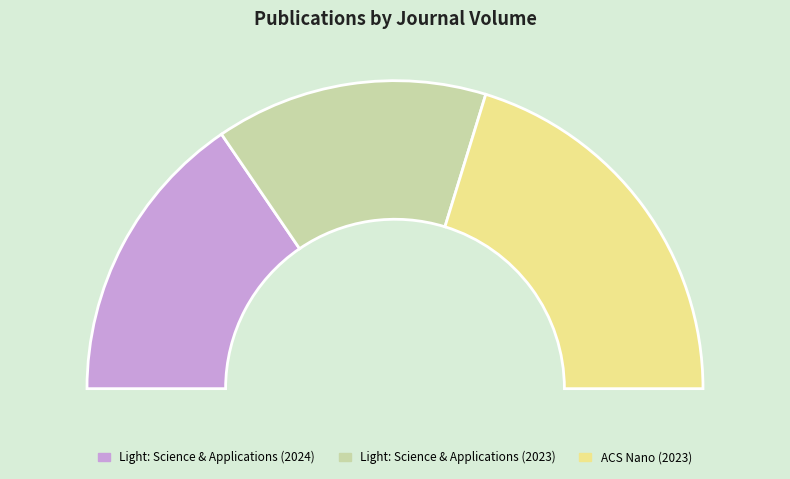

How many slices are in this pie chart?

3